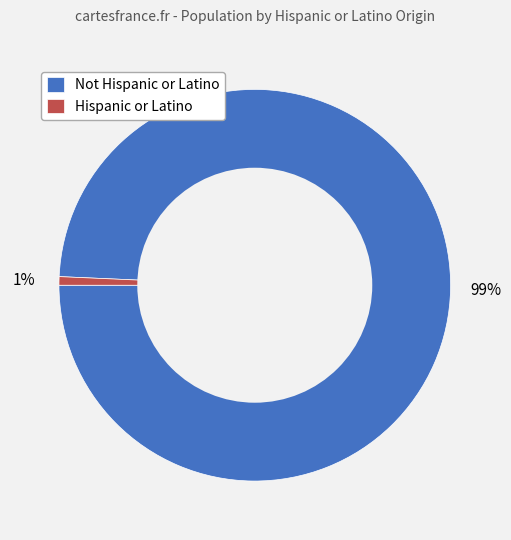

What percentage is the Not Hispanic or Latino slice, to the nearest percent?

99%